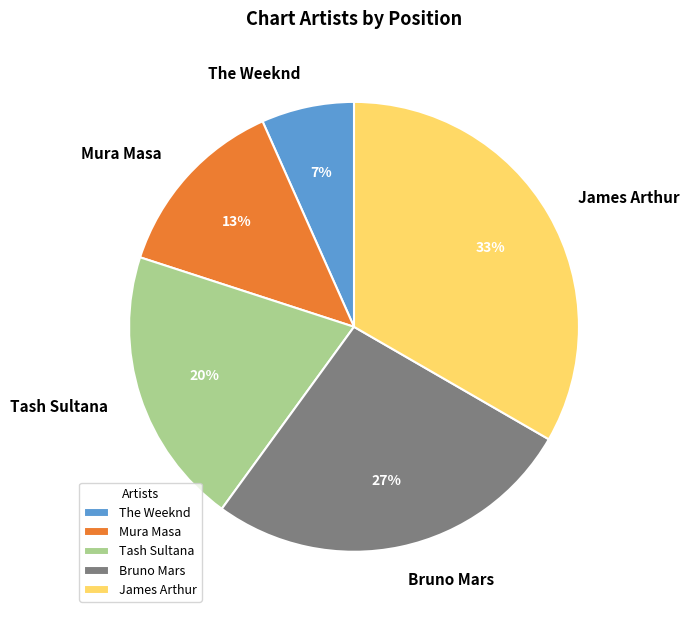

How many segments does this pie chart have?

5